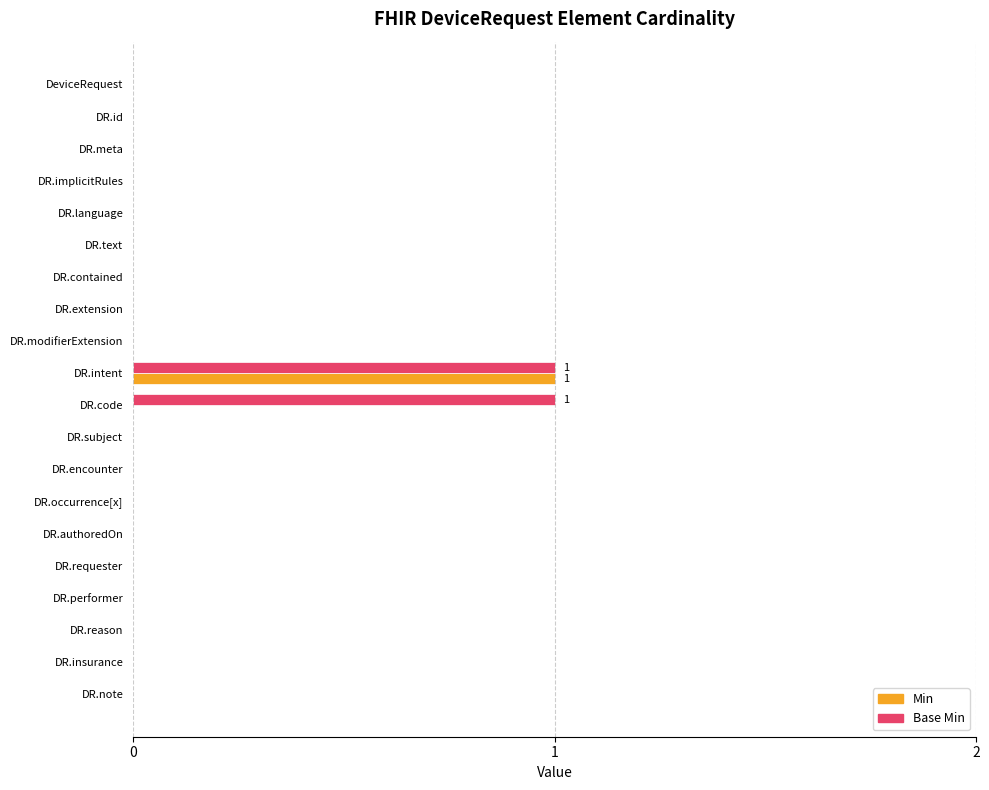

At which category is the sum across all series the highest?

DR.intent